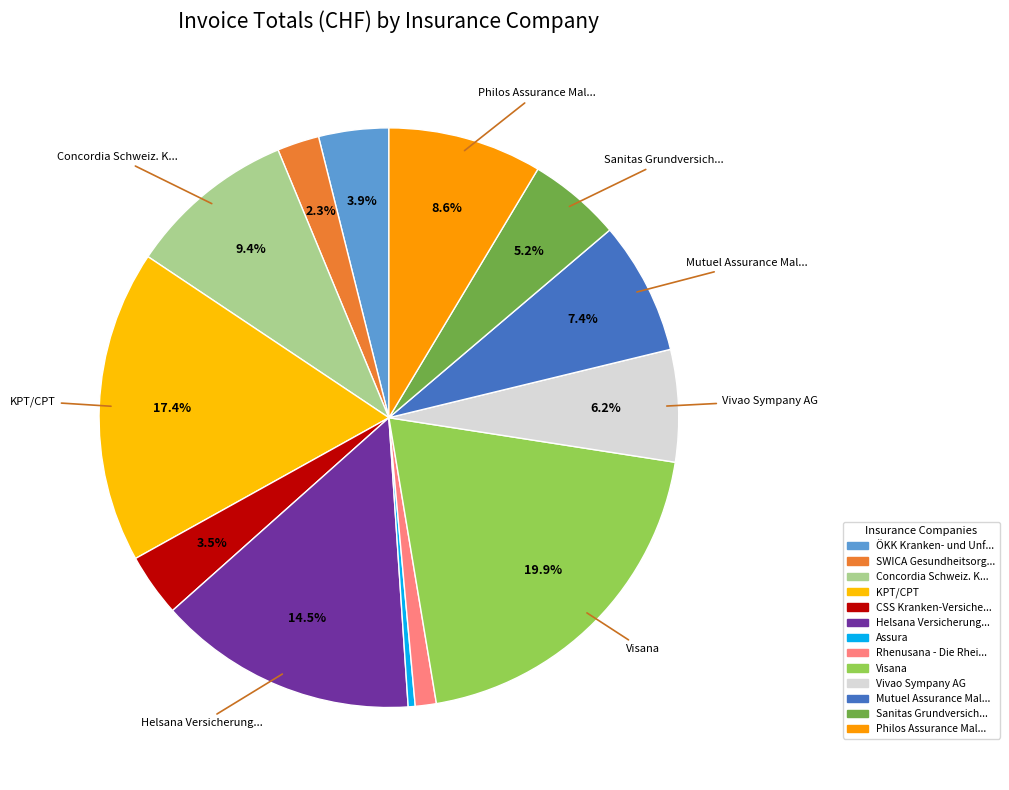

How many slices are in this pie chart?

13